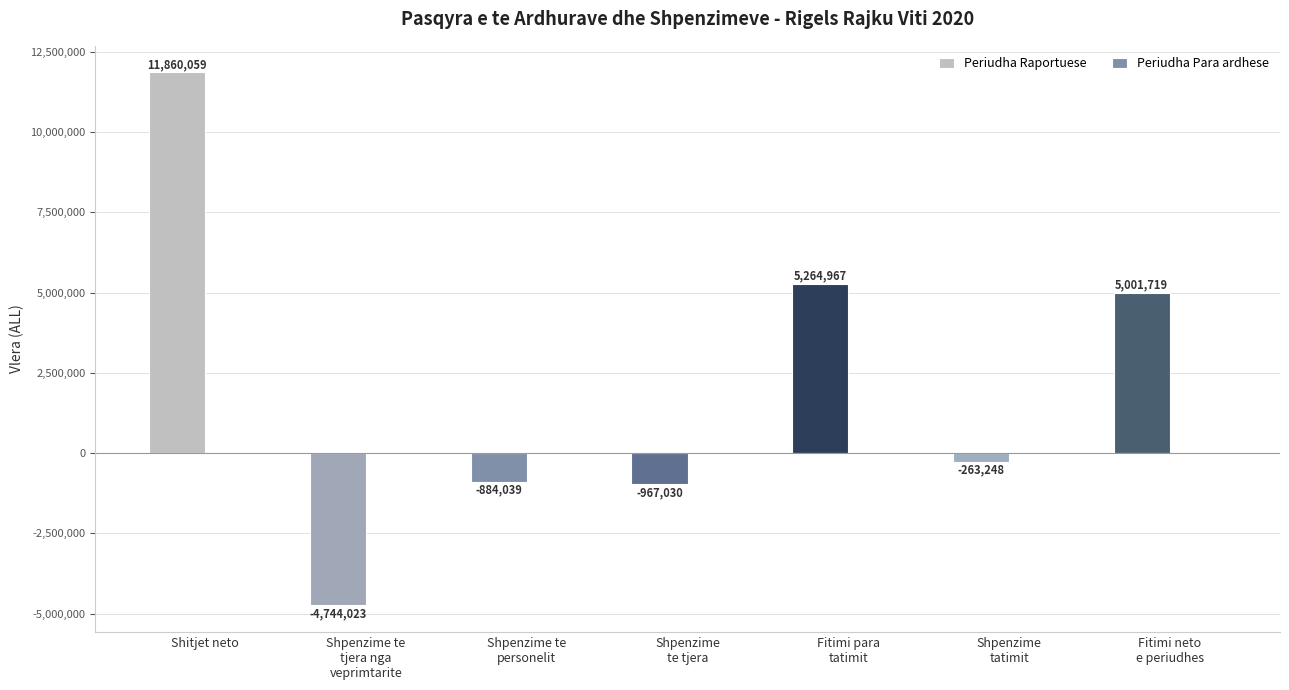

Reading right to left, extract all data points from this chart.

5001719	-263248	5264967	-967030	-884039	-4744023	11860059